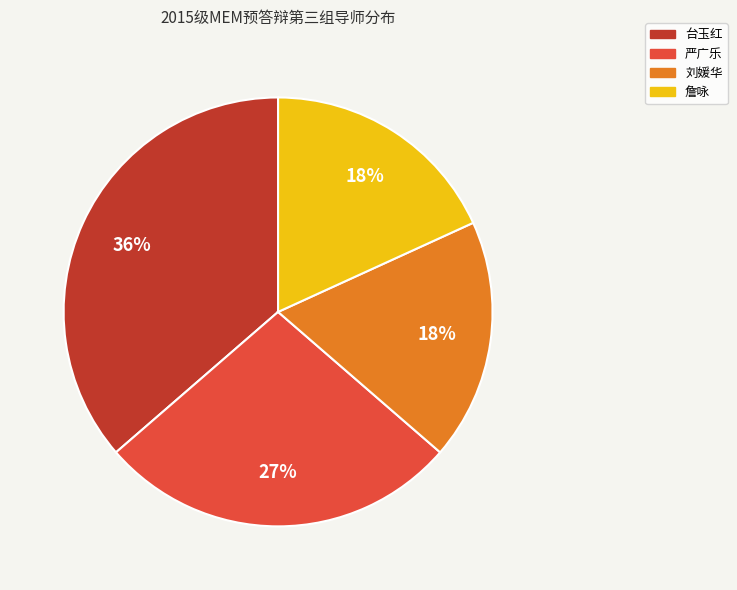

Is there a majority slice in this chart?

No